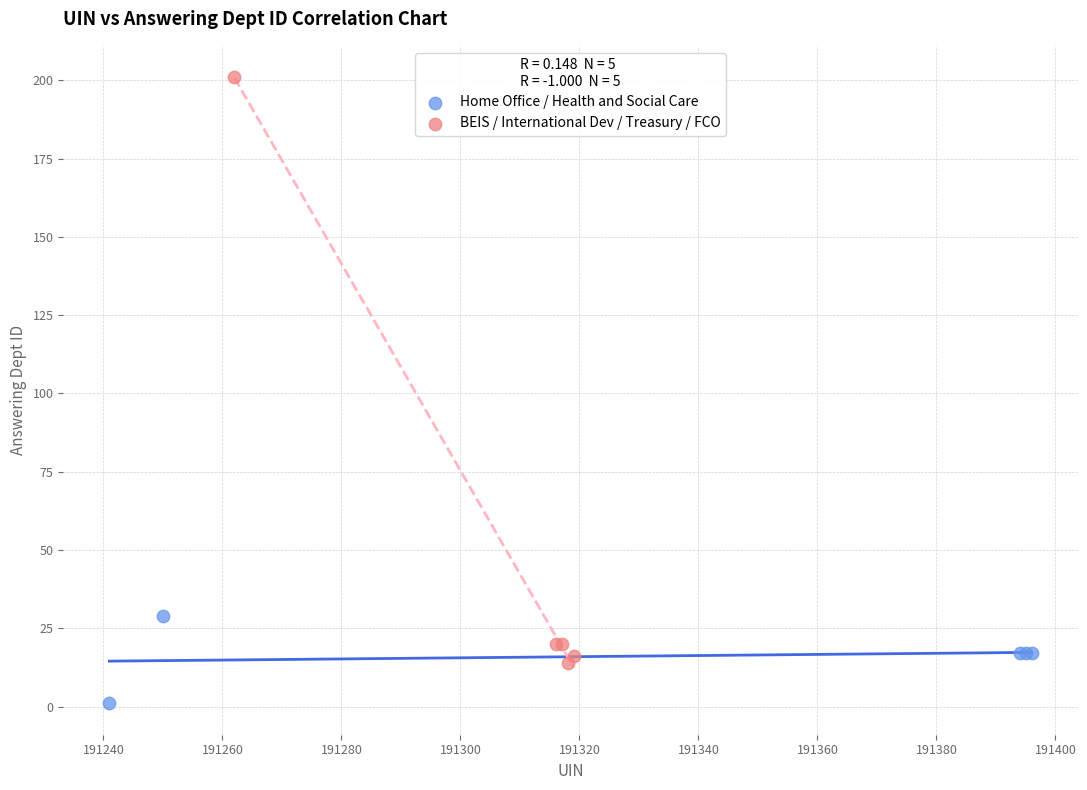

Which series reaches the minimum Y coordinate?

Home Office / Health and Social Care